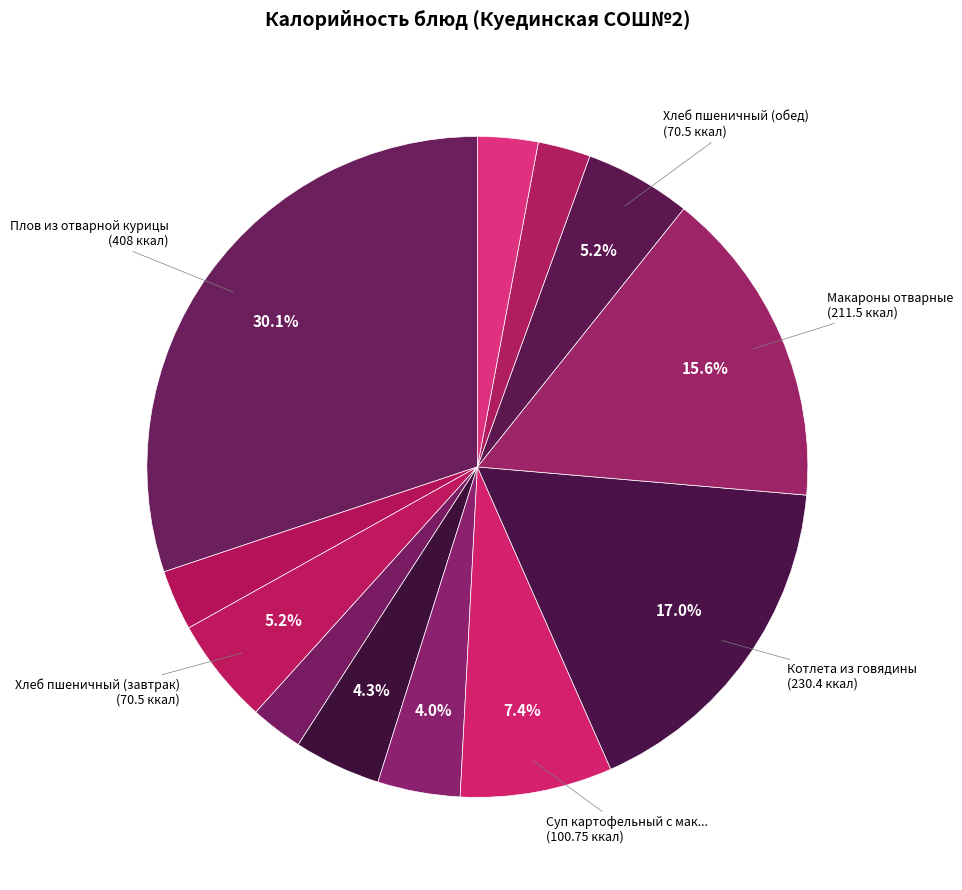

Count the number of slices in the pie.

12